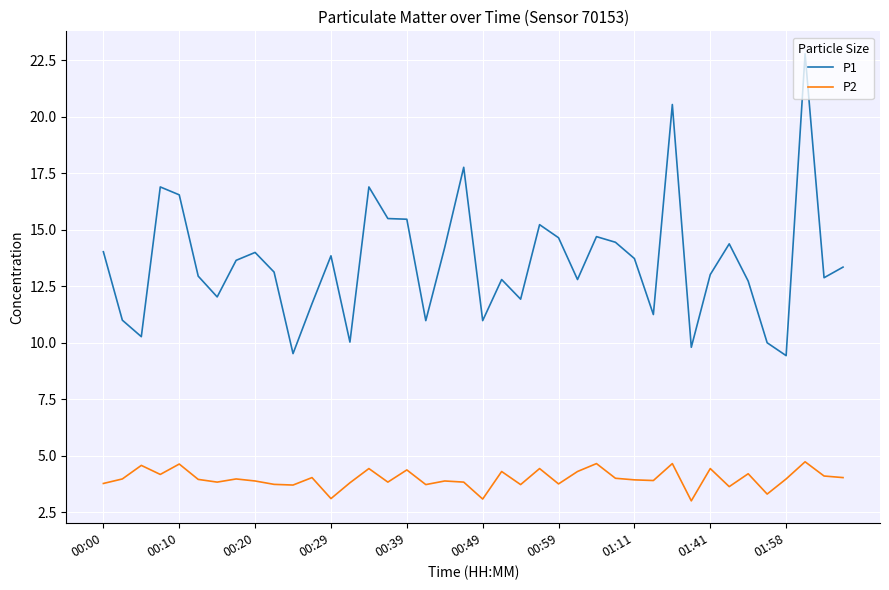

What is the difference between the maximum and minimum values in the P2 series?

1.7